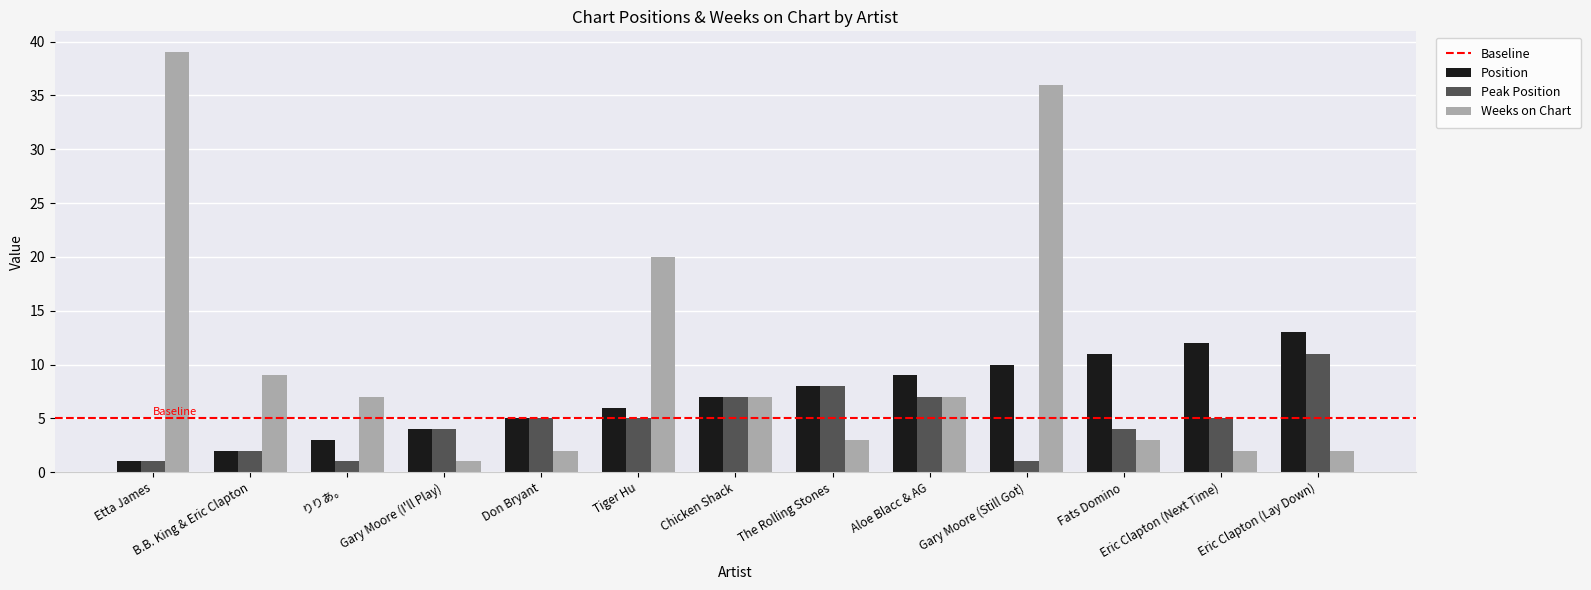

Which series has the widest spread of values?

Weeks on Chart